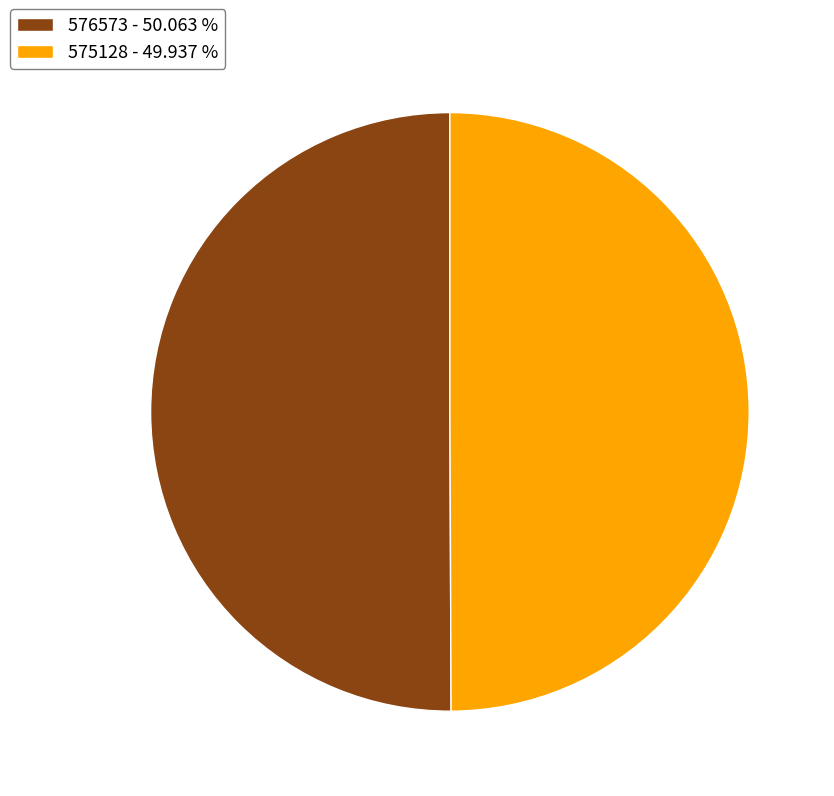

Count the number of slices in the pie.

2